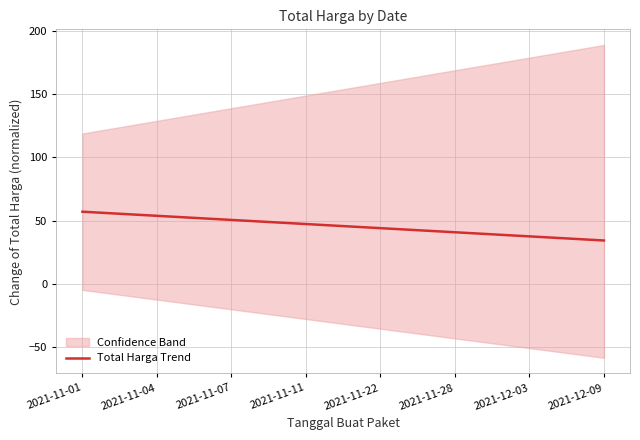

Is it true that Total Harga Trend equals 47.3 at 2021-11-11?

True